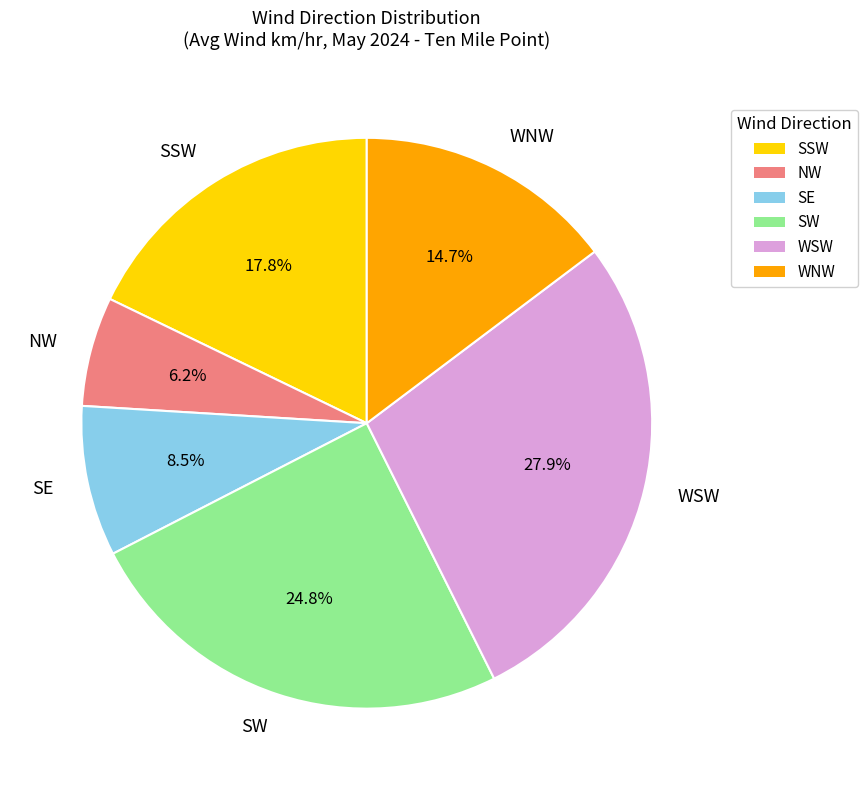

To the nearest percent, what is the average slice percentage?

17%